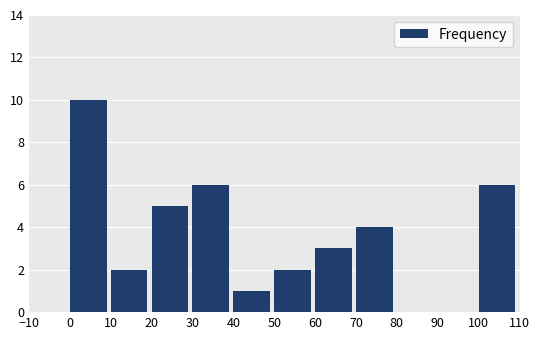

Reading left to right, list every bar in this chart as the range it spans on the x-axis followed by its height. The values are not printed on the chart, so give them approximately, as read against the axis.

-10 to 0: 0
0 to 10: 10
10 to 20: 2
20 to 30: 5
30 to 40: 6
40 to 50: 1
50 to 60: 2
60 to 70: 3
70 to 80: 4
80 to 90: 0
90 to 100: 0
100 to 110: 6